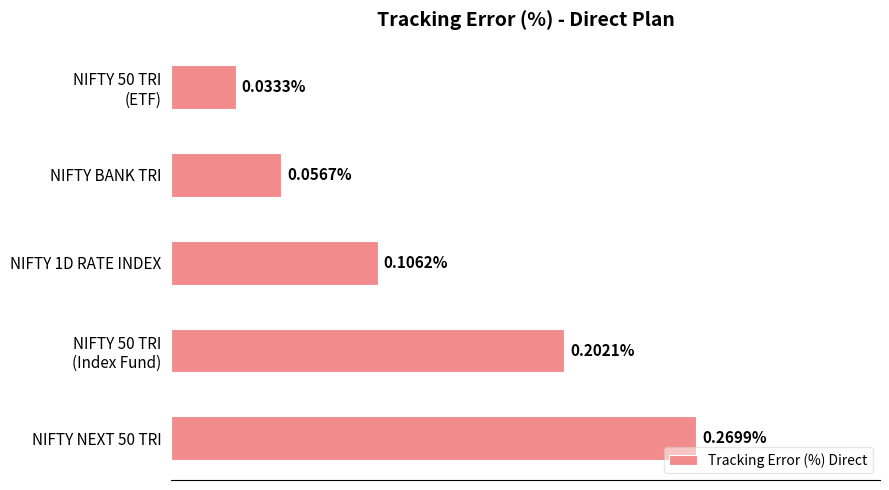

Which label corresponds to the largest value in the chart?

NIFTY NEXT 50 TRI